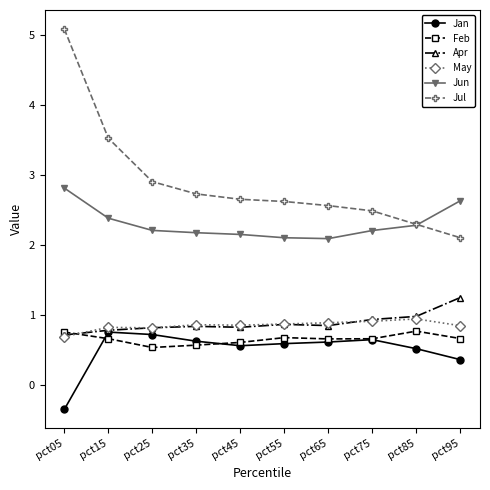

What is the average value of the Jun series?

2.3